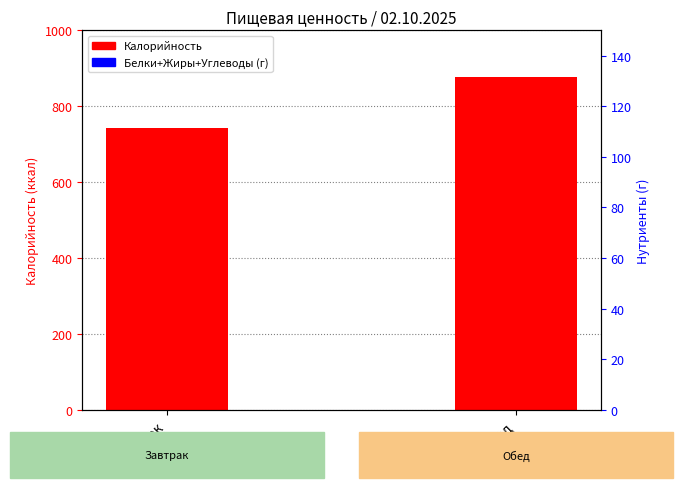

What is the difference between the values at Завтрак and Обед?

135.9